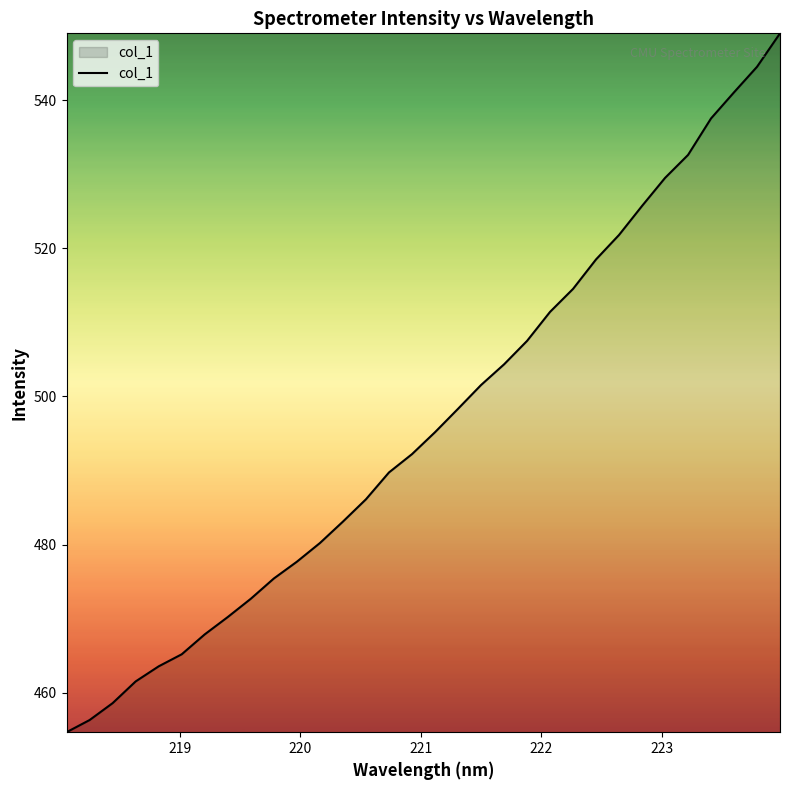

What is the greatest value displayed?

549.0